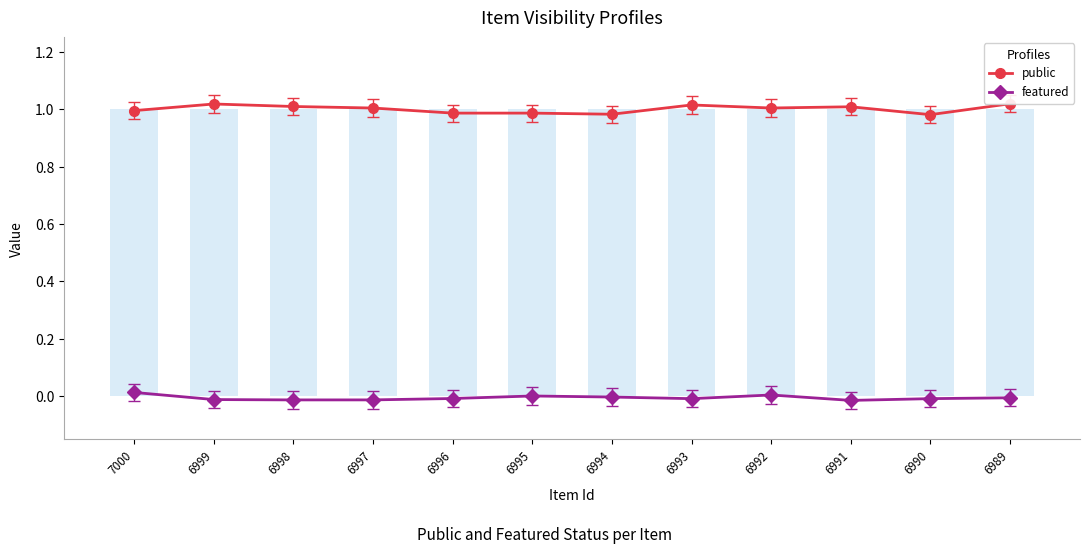

What is the sum of all featured values?

-0.1